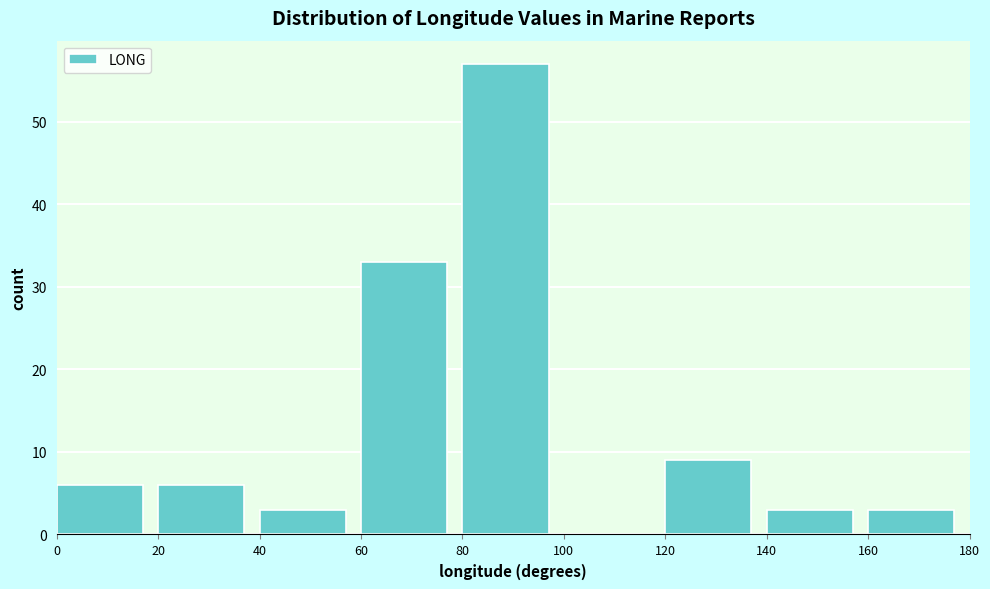

Reading left to right, list every bar in this chart as the range it spans on the x-axis followed by its height. The values are not printed on the chart, so give them approximately, as read against the axis.

0 to 20: 6
20 to 40: 6
40 to 60: 3
60 to 80: 33
80 to 100: 57
100 to 120: 0
120 to 140: 9
140 to 160: 3
160 to 180: 3